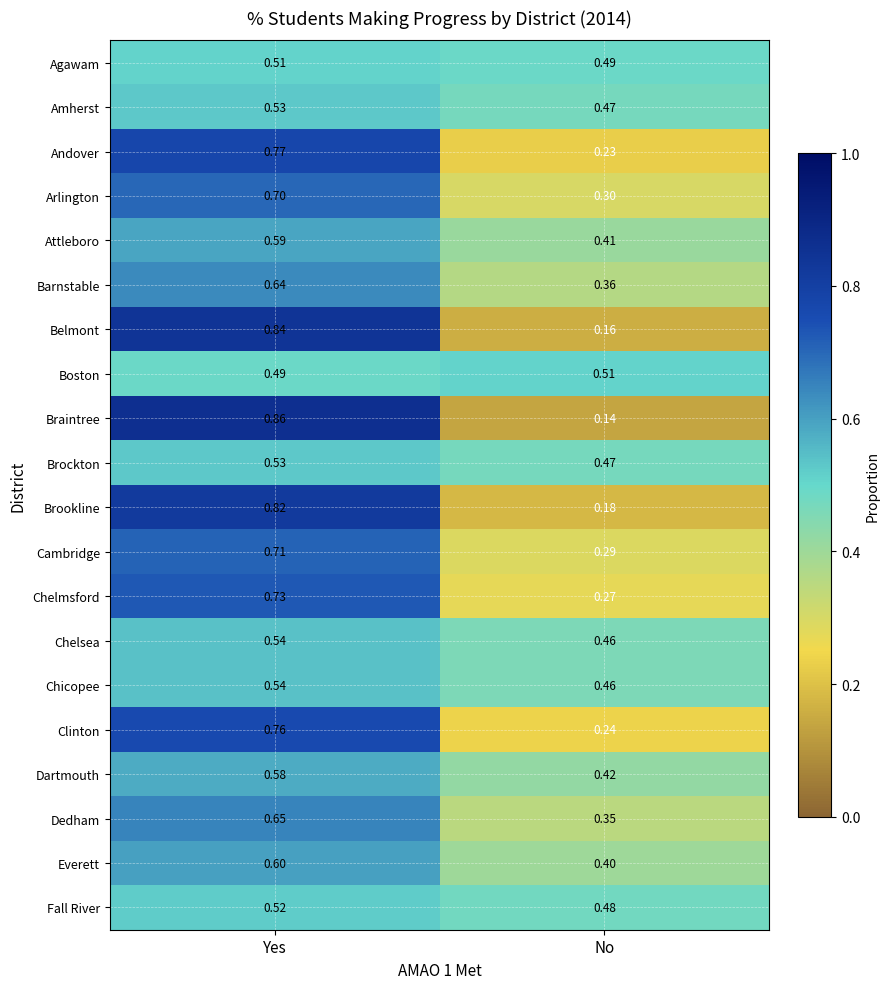

Which category has the highest value across all series?

Yes